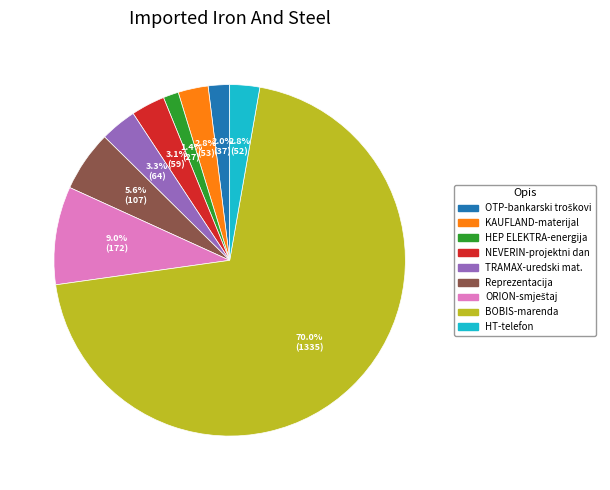

To the nearest percent, what is the difference between the largest and smallest slice percentages?

69%